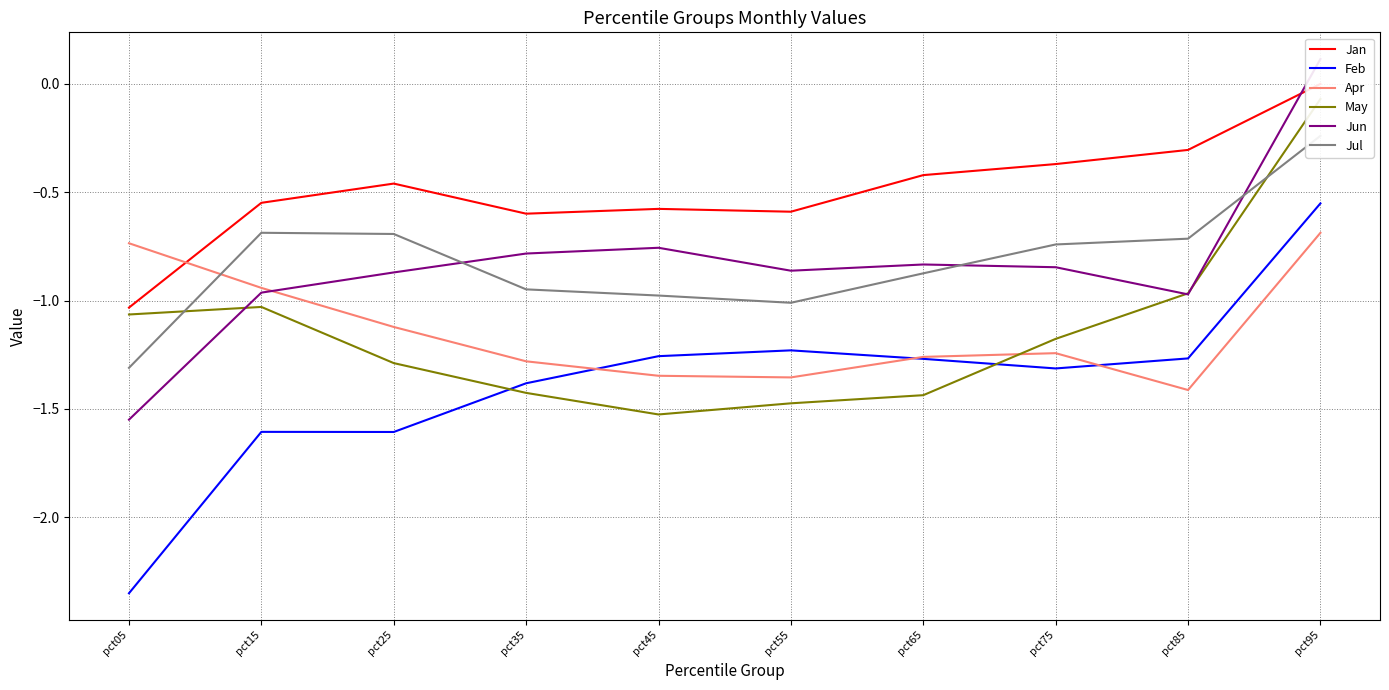

Reading right to left, what are all the values shown in this chart?

Jan: pct95=0.0	pct85=-0.3	pct75=-0.4	pct65=-0.4	pct55=-0.6	pct45=-0.6	pct35=-0.6	pct25=-0.5	pct15=-0.5	pct05=-1.0
Feb: pct95=-0.6	pct85=-1.3	pct75=-1.3	pct65=-1.3	pct55=-1.2	pct45=-1.3	pct35=-1.4	pct25=-1.6	pct15=-1.6	pct05=-2.4
Apr: pct95=-0.7	pct85=-1.4	pct75=-1.2	pct65=-1.3	pct55=-1.4	pct45=-1.3	pct35=-1.3	pct25=-1.1	pct15=-0.9	pct05=-0.7
May: pct95=-0.1	pct85=-1.0	pct75=-1.2	pct65=-1.4	pct55=-1.5	pct45=-1.5	pct35=-1.4	pct25=-1.3	pct15=-1.0	pct05=-1.1
Jun: pct95=0.1	pct85=-1.0	pct75=-0.8	pct65=-0.8	pct55=-0.9	pct45=-0.8	pct35=-0.8	pct25=-0.9	pct15=-1.0	pct05=-1.5
Jul: pct95=-0.2	pct85=-0.7	pct75=-0.7	pct65=-0.9	pct55=-1.0	pct45=-1.0	pct35=-0.9	pct25=-0.7	pct15=-0.7	pct05=-1.3